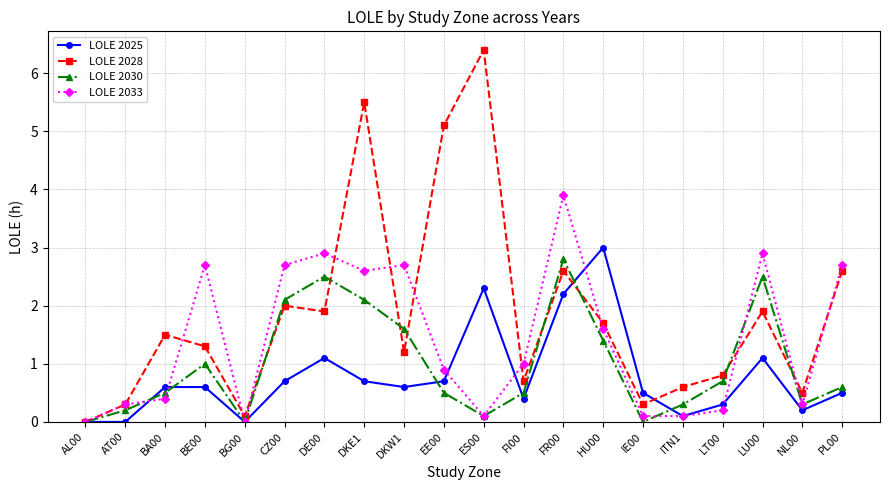

What is the highest value of the LOLE 2028 series?

6.4